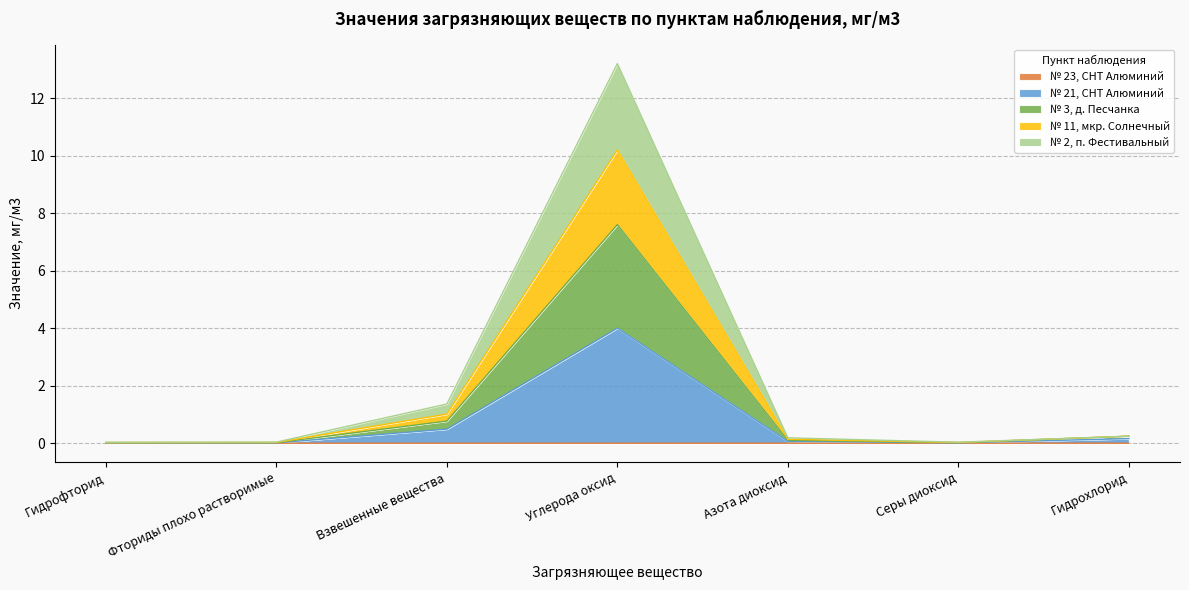

What position from the left is Серы диоксид?

6